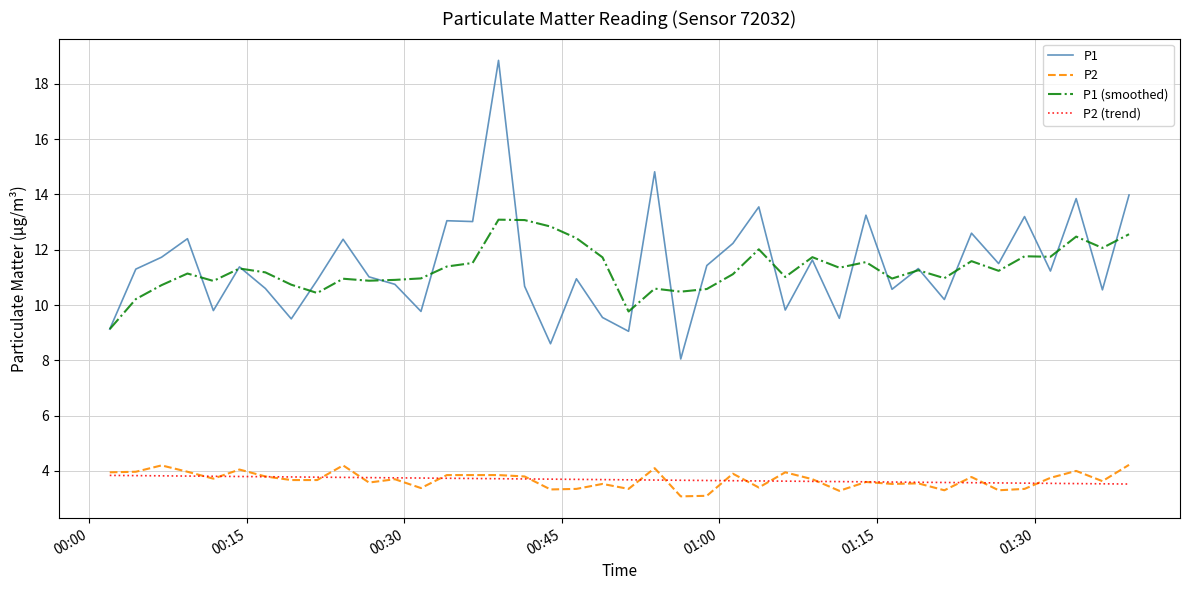

Which series has the widest spread of values?

P1